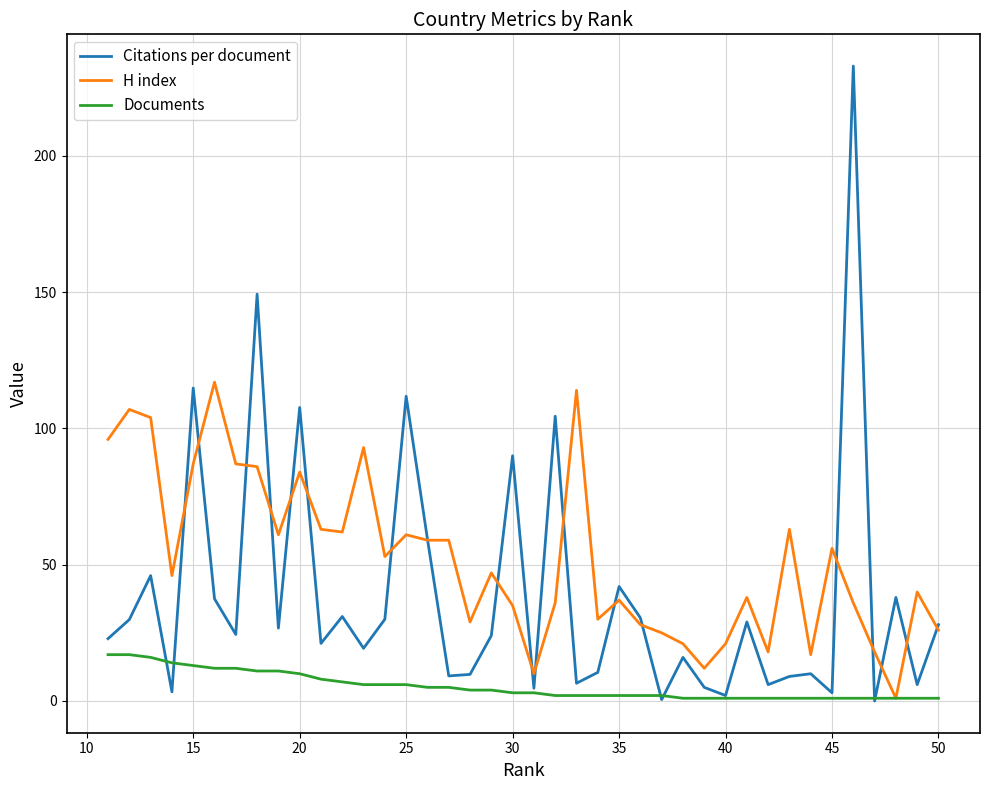

Does the chart have visible grid lines?

Yes